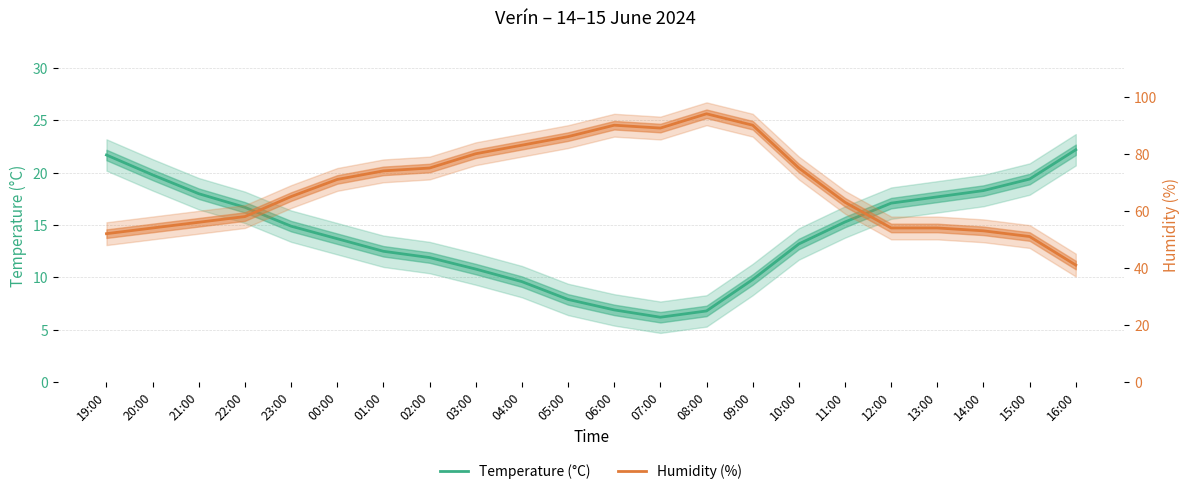

Where is the first local minimum for Temperature (°C)?

07:00